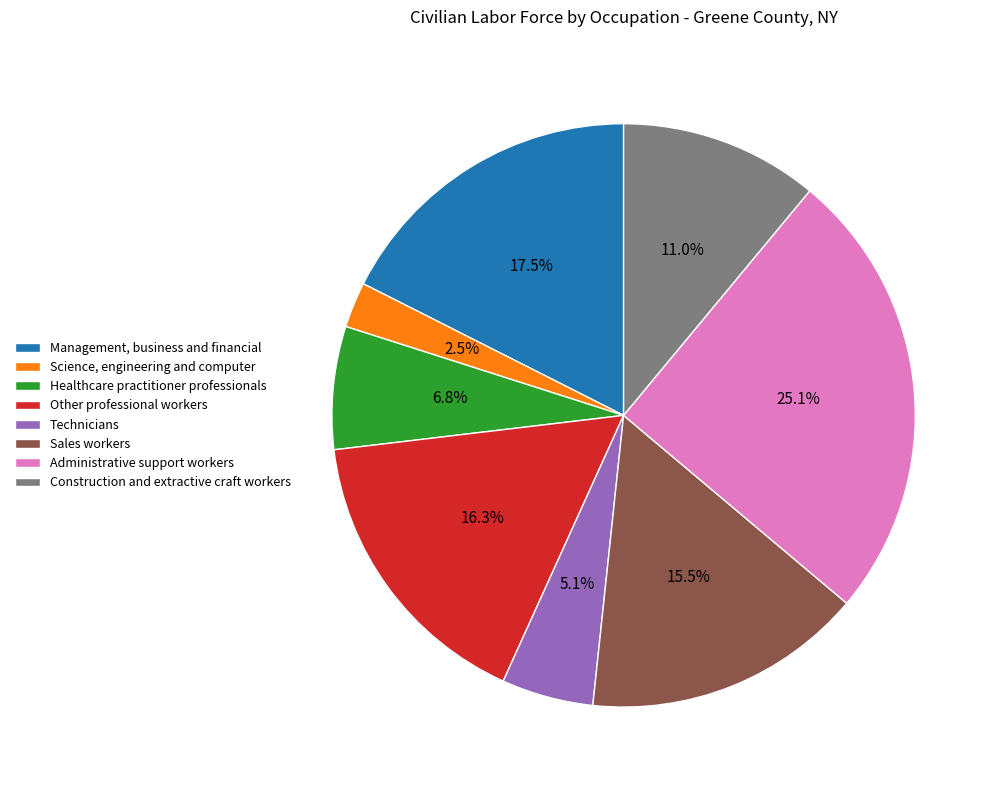

How much of the chart is everything except Healthcare practitioner professionals?

93.2%